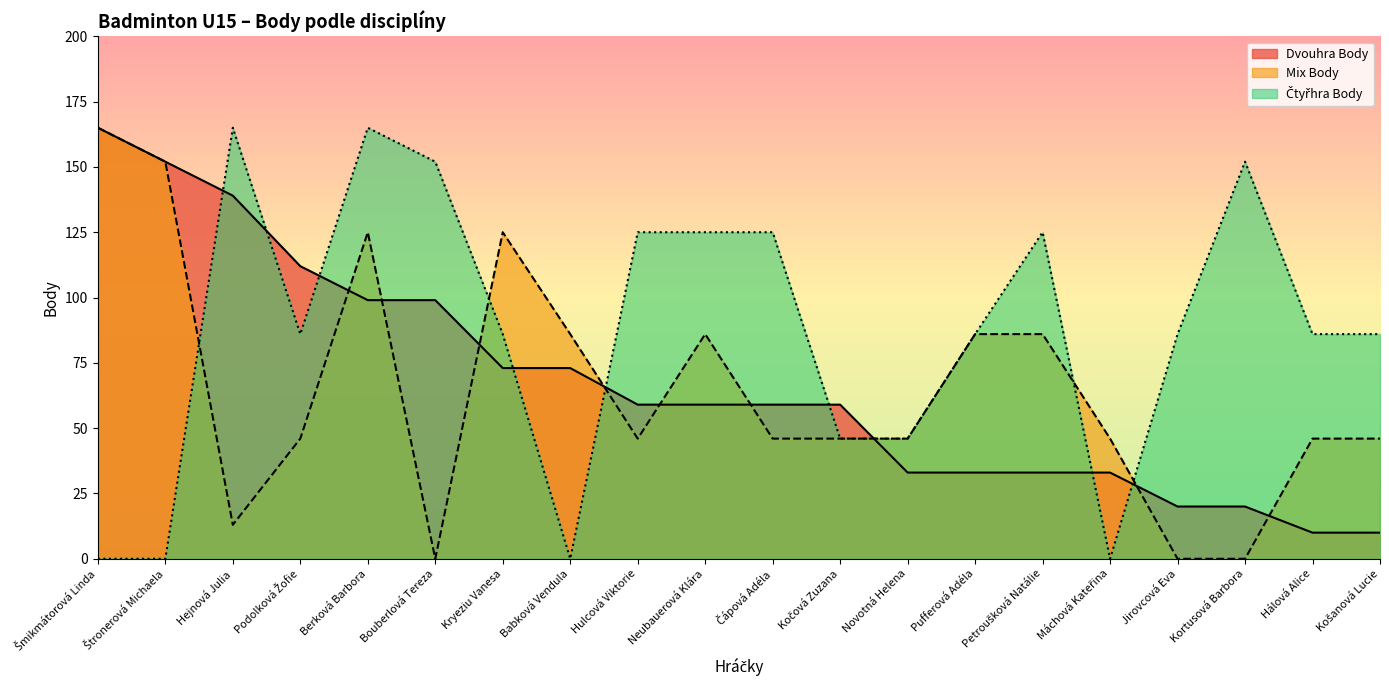

How many values in the Dvouhra Body series exceed 59?

8